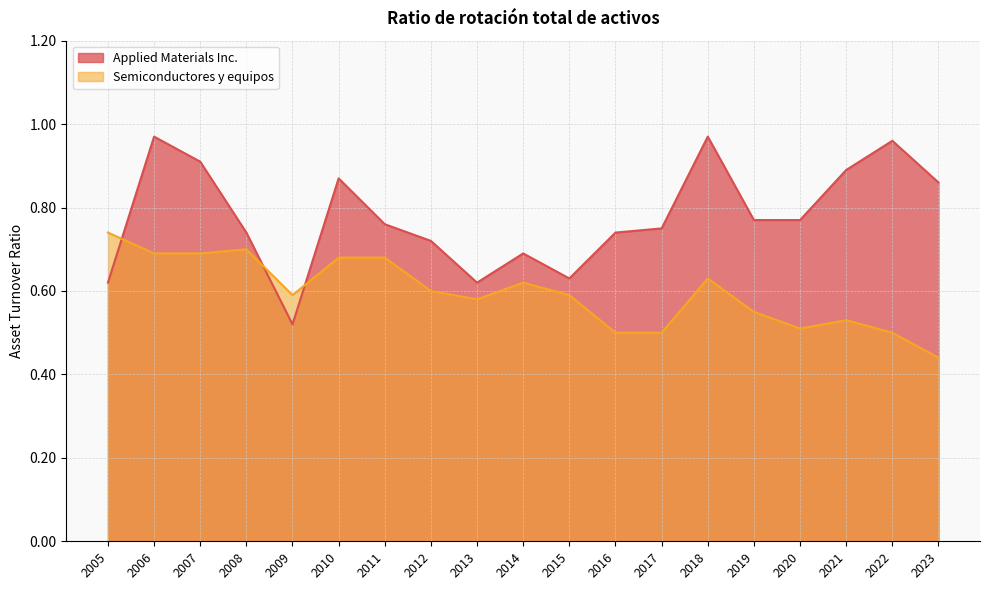

What is the greatest value displayed?

1.0